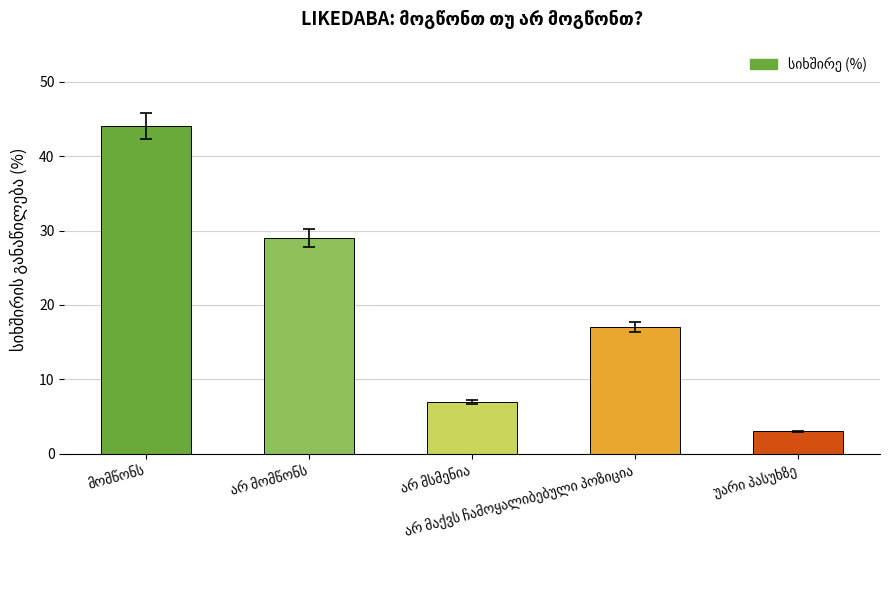

Reading left to right, what are all the values shown in this chart?

44	29	7	17	3